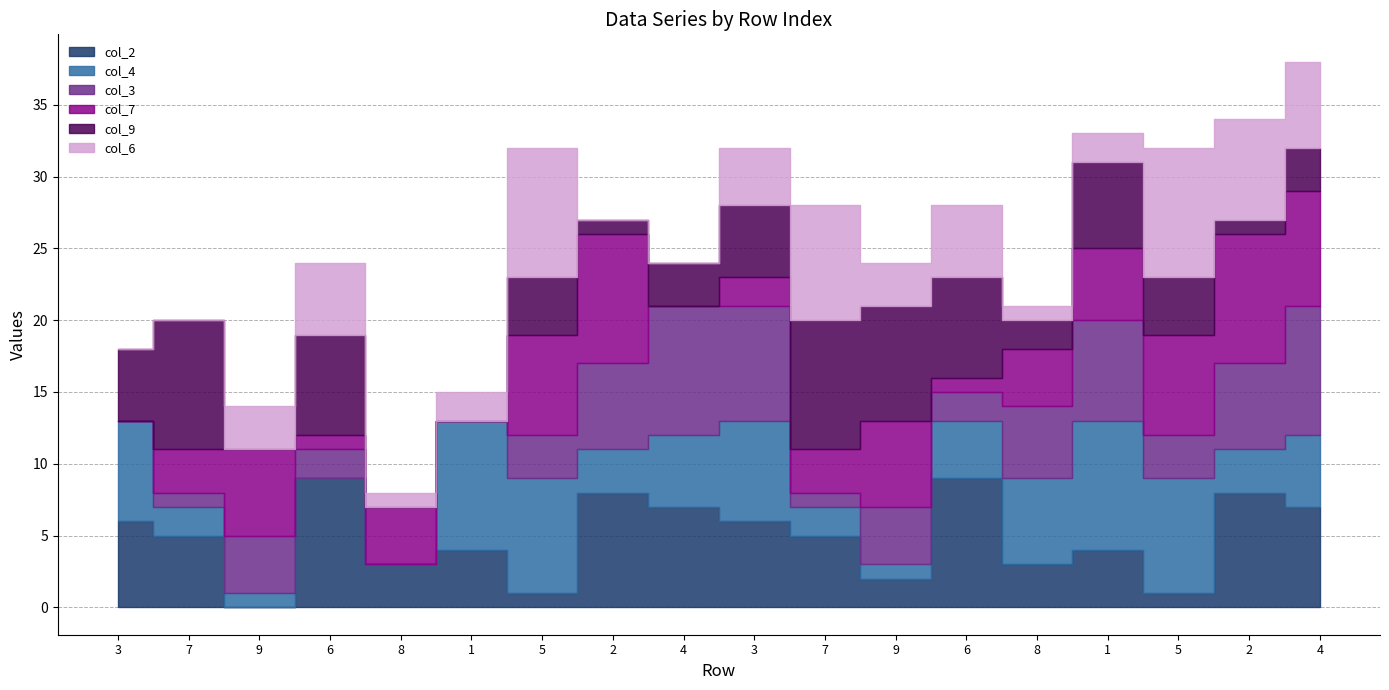

At which category is the sum across all series the highest?

4